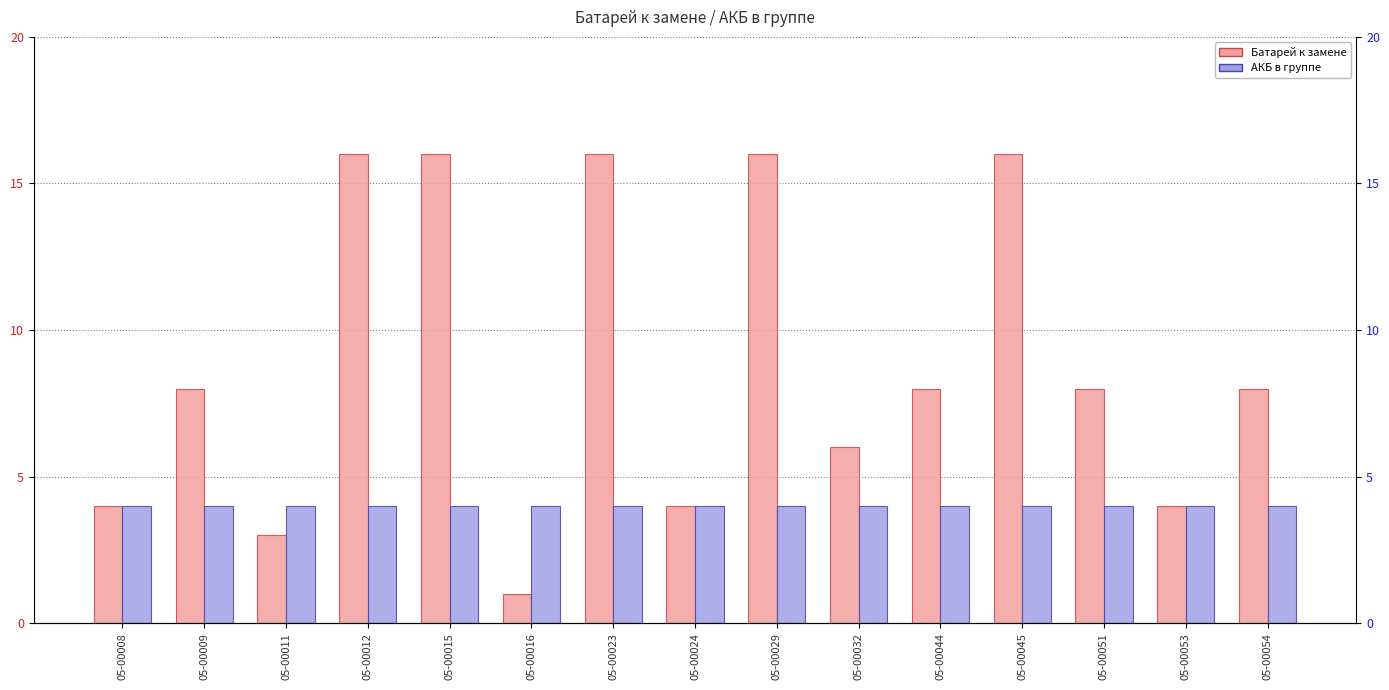

Which series has the largest range (max minus min)?

Батарей к замене